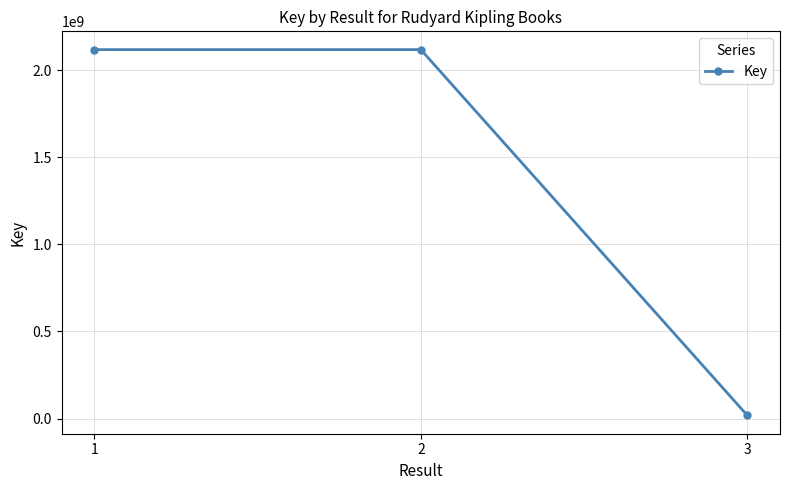

What is the average value?

1417835157